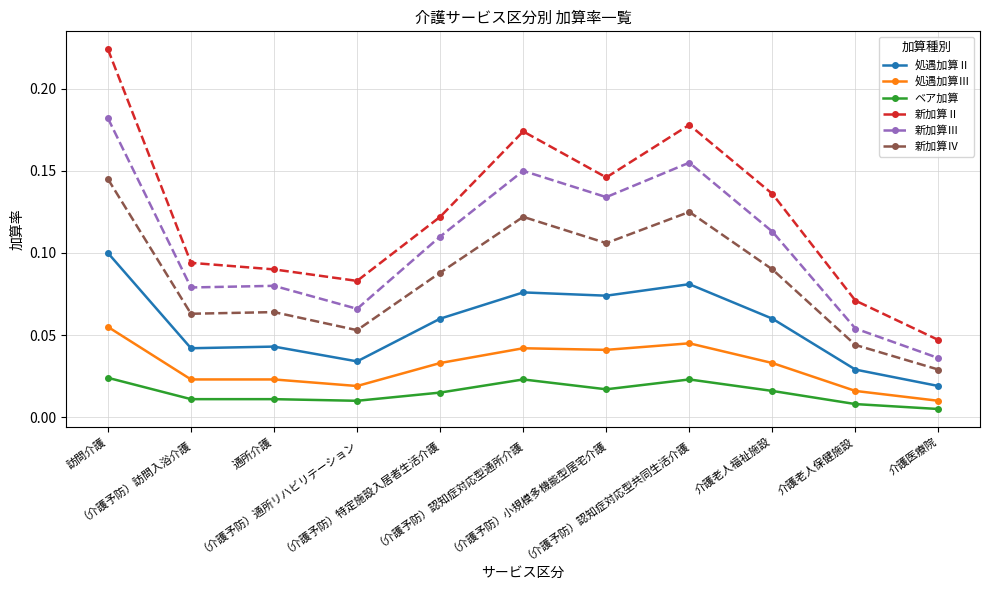

Which series has the largest range (max minus min)?

新加算Ⅱ